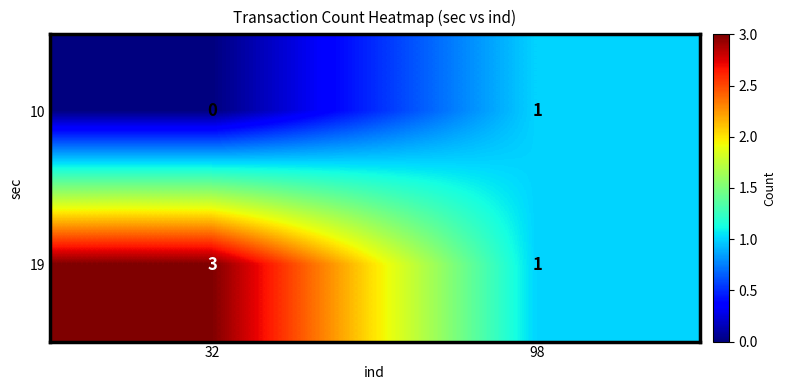

Count the number of data series in this chart.

2